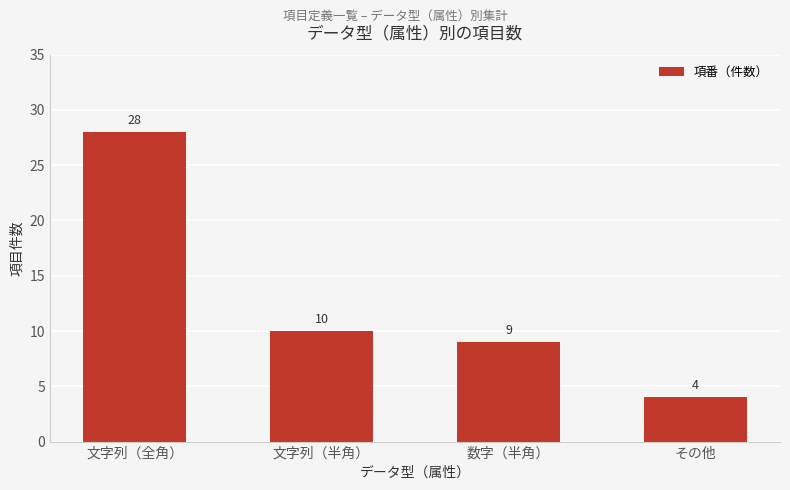

The chart shows a value of 4 at その他. True or false?

True